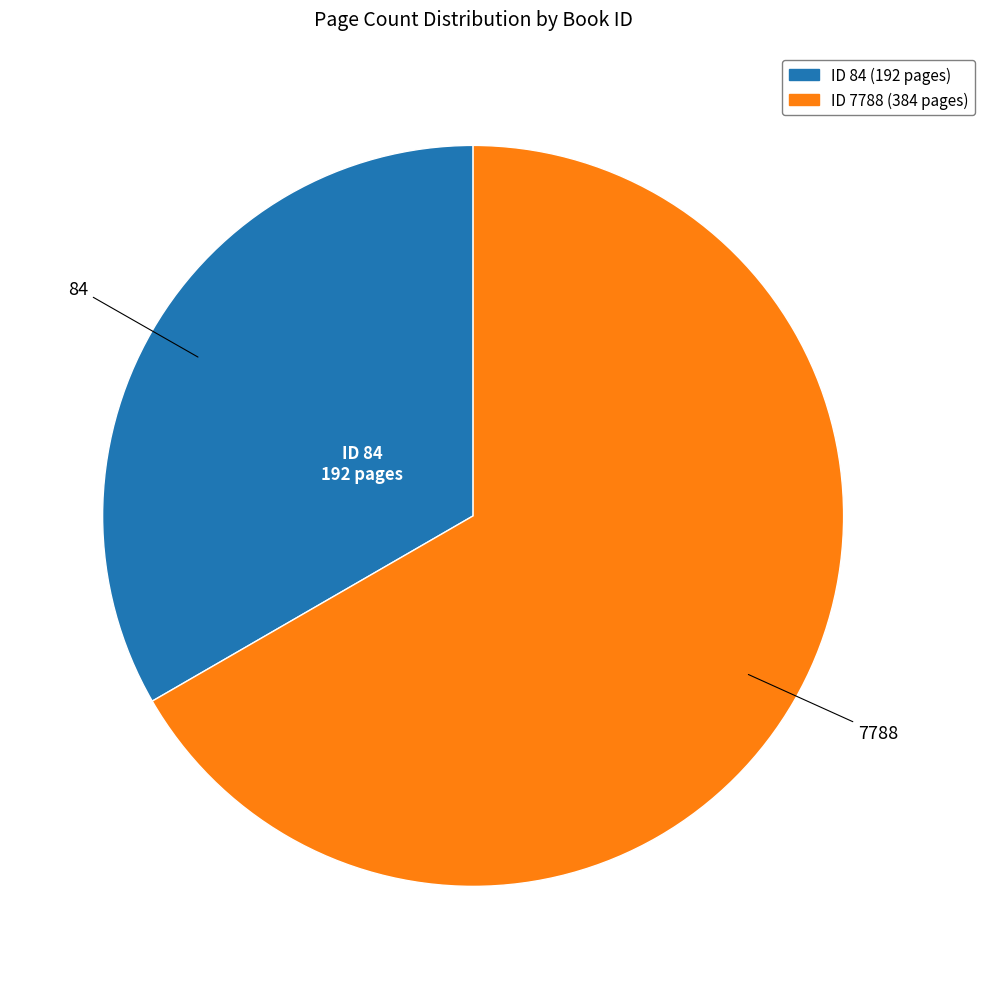

Is there a majority slice in this chart?

Yes